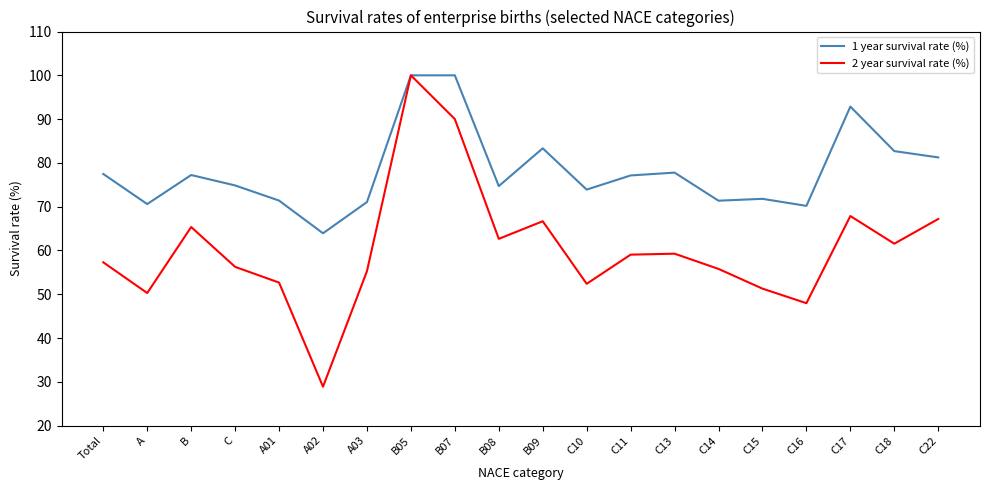

List the series in order of their overall mean, lowest first.

2 year survival rate (%), 1 year survival rate (%)